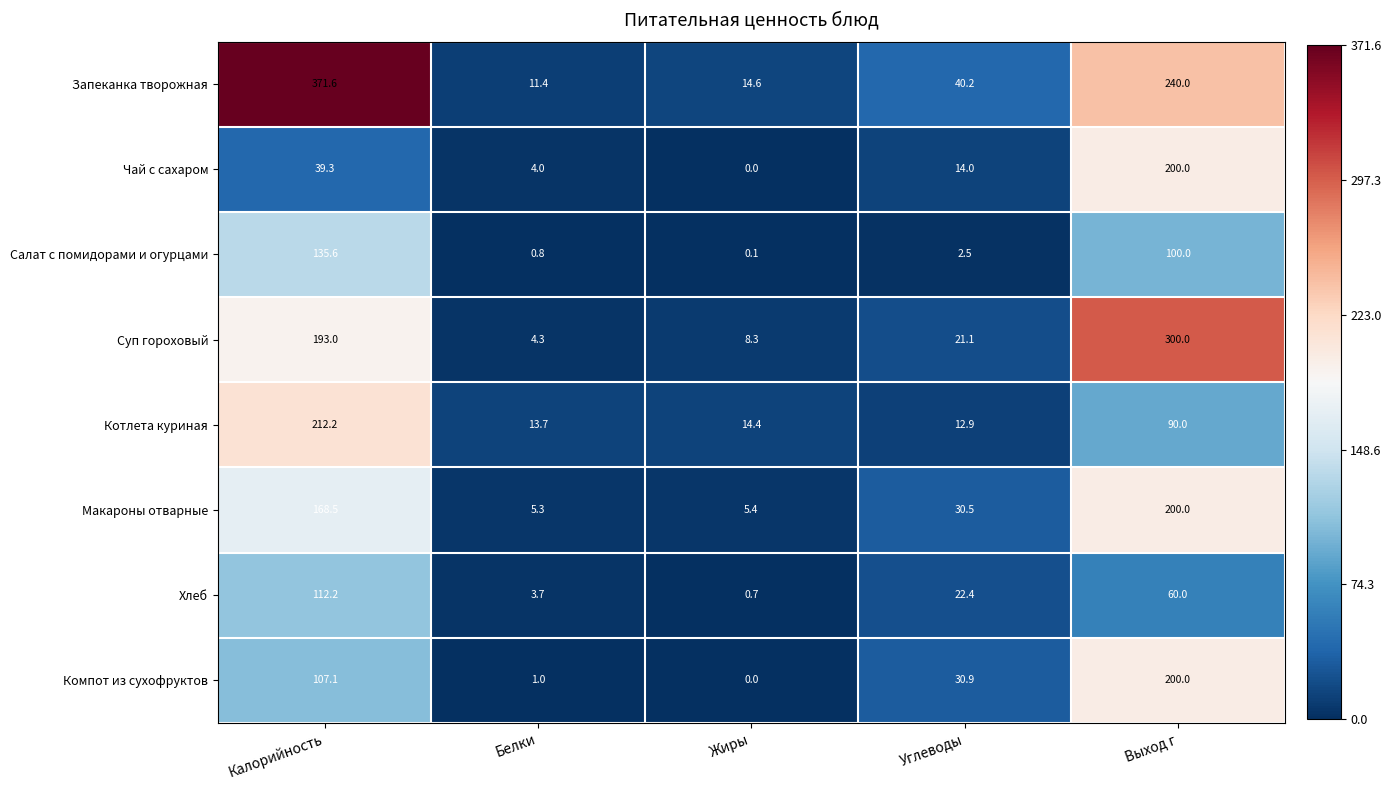

How many series are shown in this chart?

8